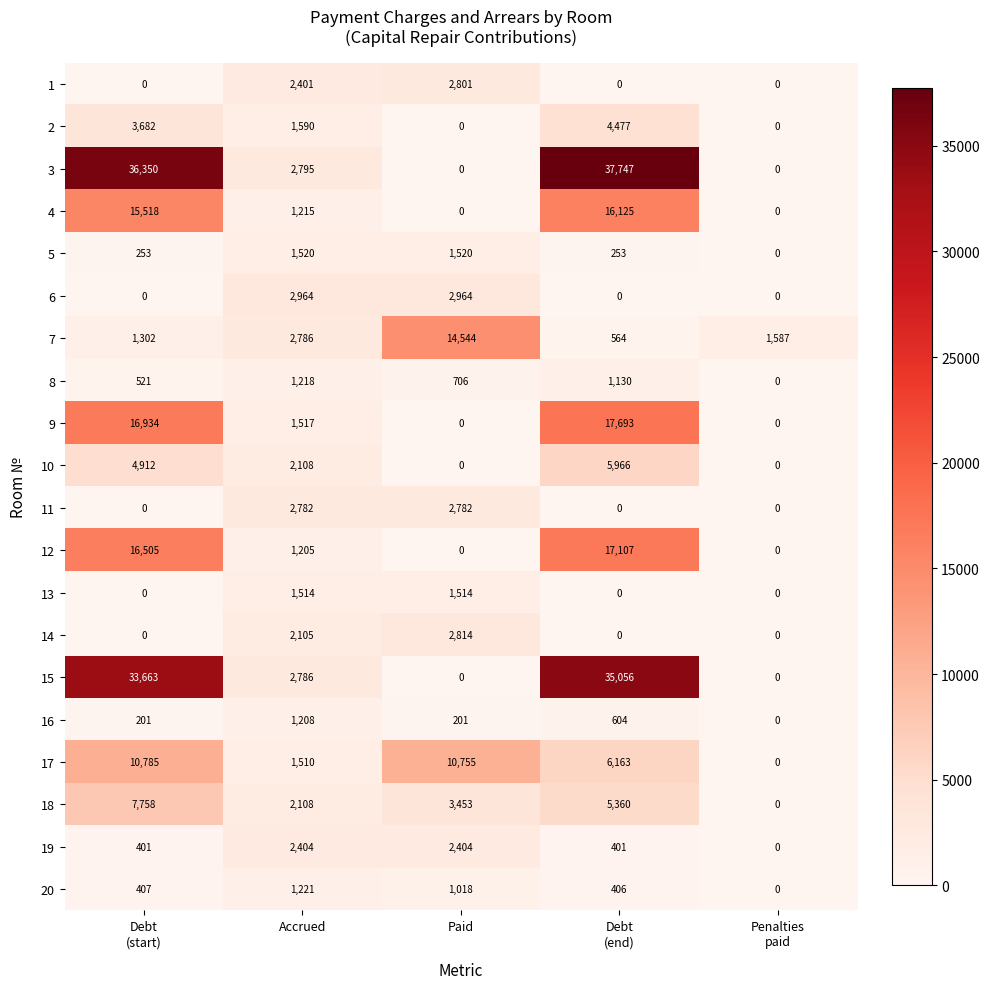

Rank the series by their maximum value, from lowest to highest.

16, 8, 20, 13, 5, 19, 11, 1, 14, 6, 2, 10, 18, 17, 7, 4, 12, 9, 15, 3